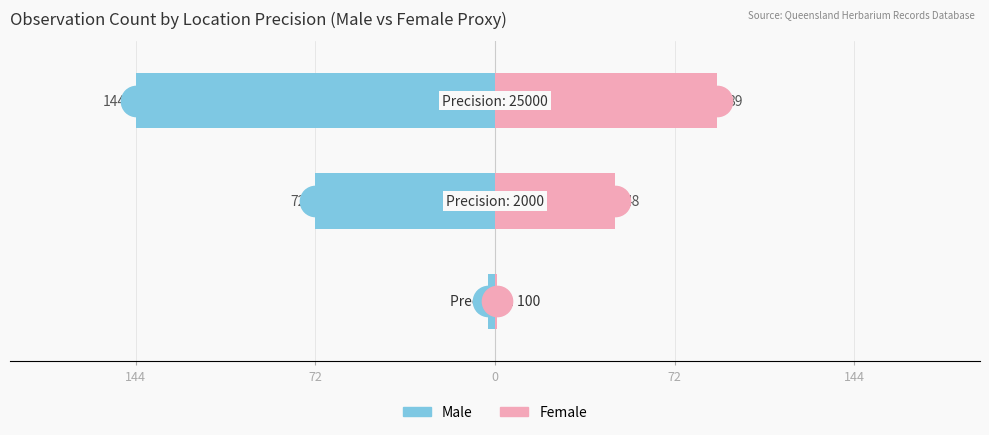

Reading right to left, transcribe all the data shown in this chart.

Male: -144	-72	-3
Female: 89	48	1